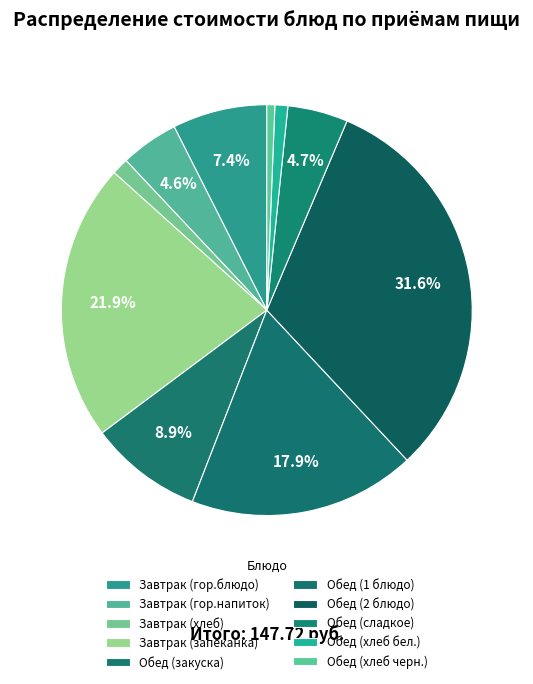

How many segments does this pie chart have?

10